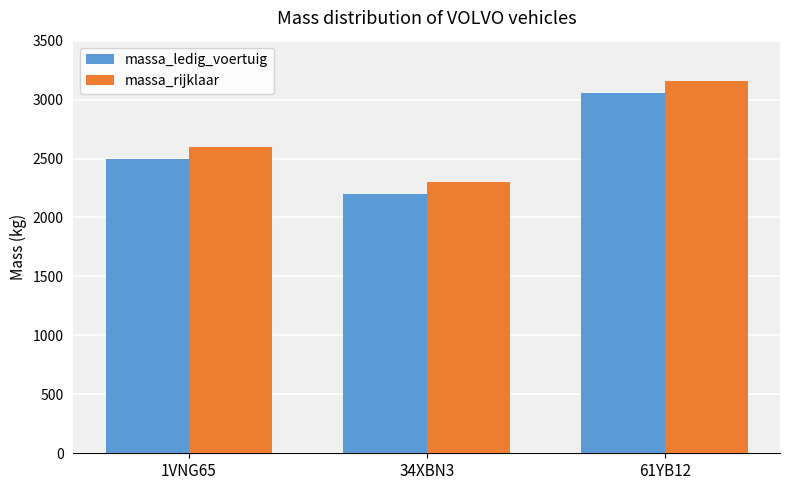

List the labels in order of massa_ledig_voertuig value, smallest first.

34XBN3, 1VNG65, 61YB12